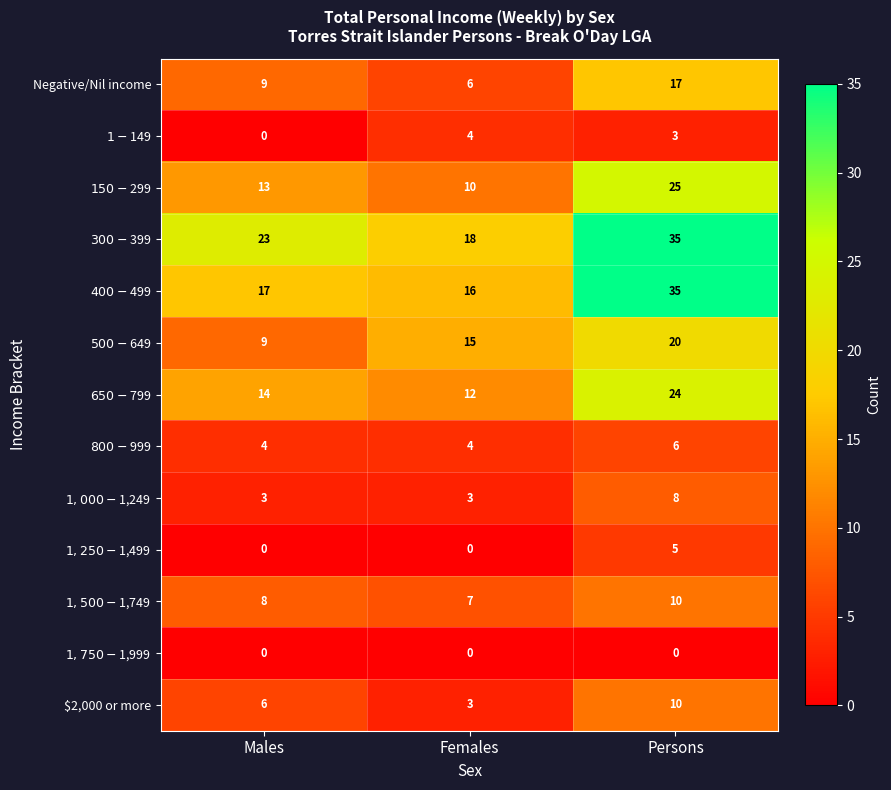

Read the $2,000 or more value at Females.

3